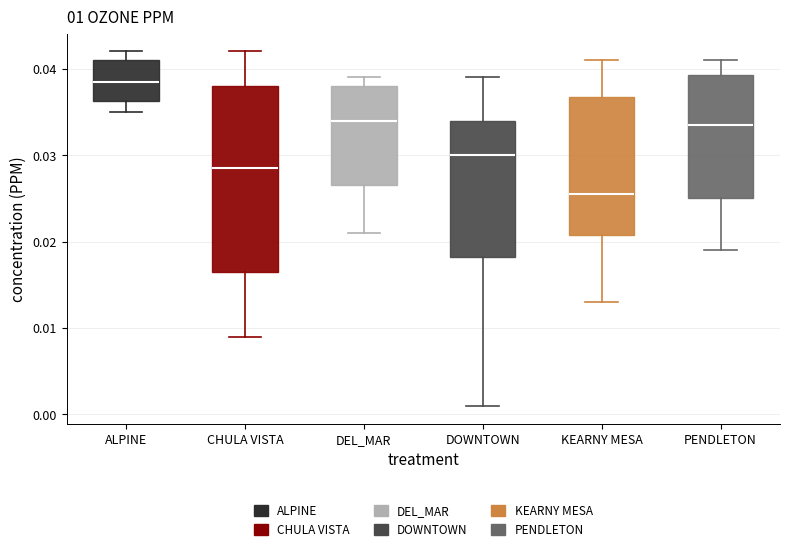

Reading left to right, transcribe this box plot: for each box, give where its median line is, the range the box spans, and where its two whiskers end, as read against the y-axis. The values are not printed on the chart, so give them approximately, as read against the axis.

ALPINE: median 0.039, box 0.036 to 0.041, whiskers 0.035 to 0.042
CHULA VISTA: median 0.029, box 0.017 to 0.038, whiskers 0.009 to 0.042
DEL_MAR: median 0.034, box 0.027 to 0.038, whiskers 0.021 to 0.039
DOWNTOWN: median 0.030, box 0.018 to 0.034, whiskers 0.001 to 0.039
KEARNY MESA: median 0.026, box 0.021 to 0.037, whiskers 0.013 to 0.041
PENDLETON: median 0.034, box 0.025 to 0.039, whiskers 0.019 to 0.041